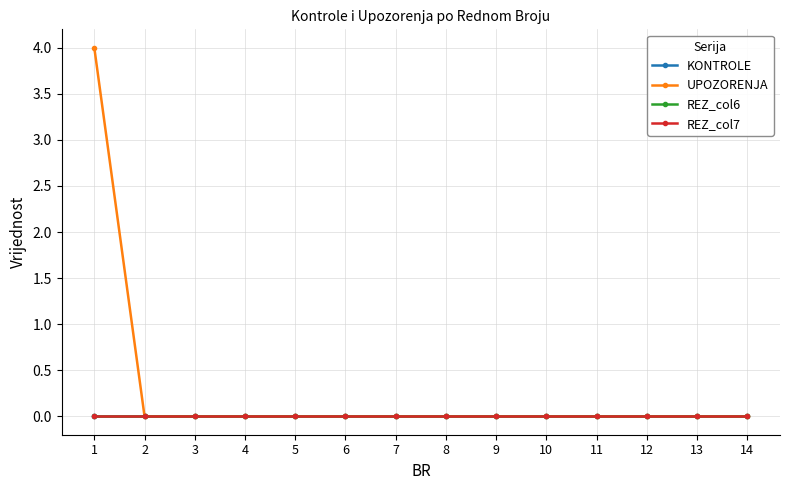

At which category is the sum across all series the highest?

1